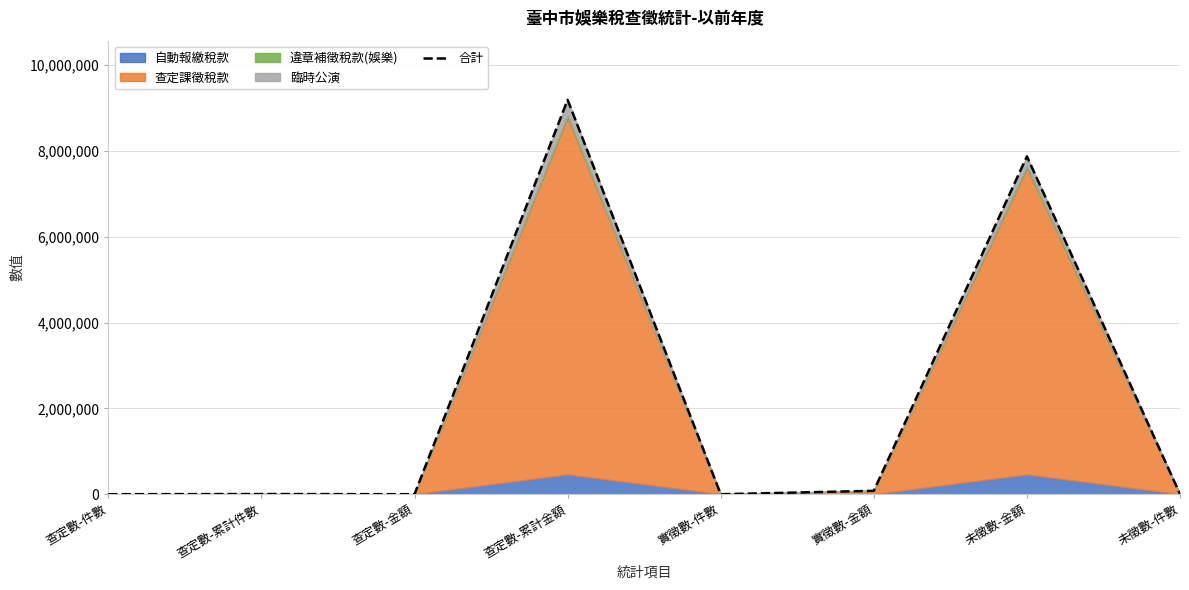

Where is the first local maximum?

查定數-累計件數